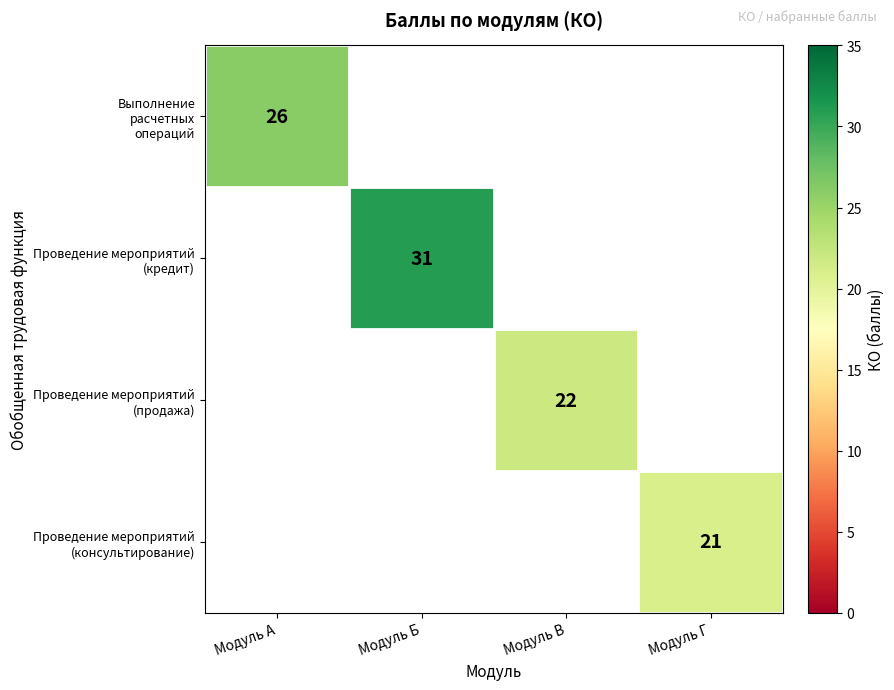

Which series has the largest range (max minus min)?

Выполнение расчетных операций